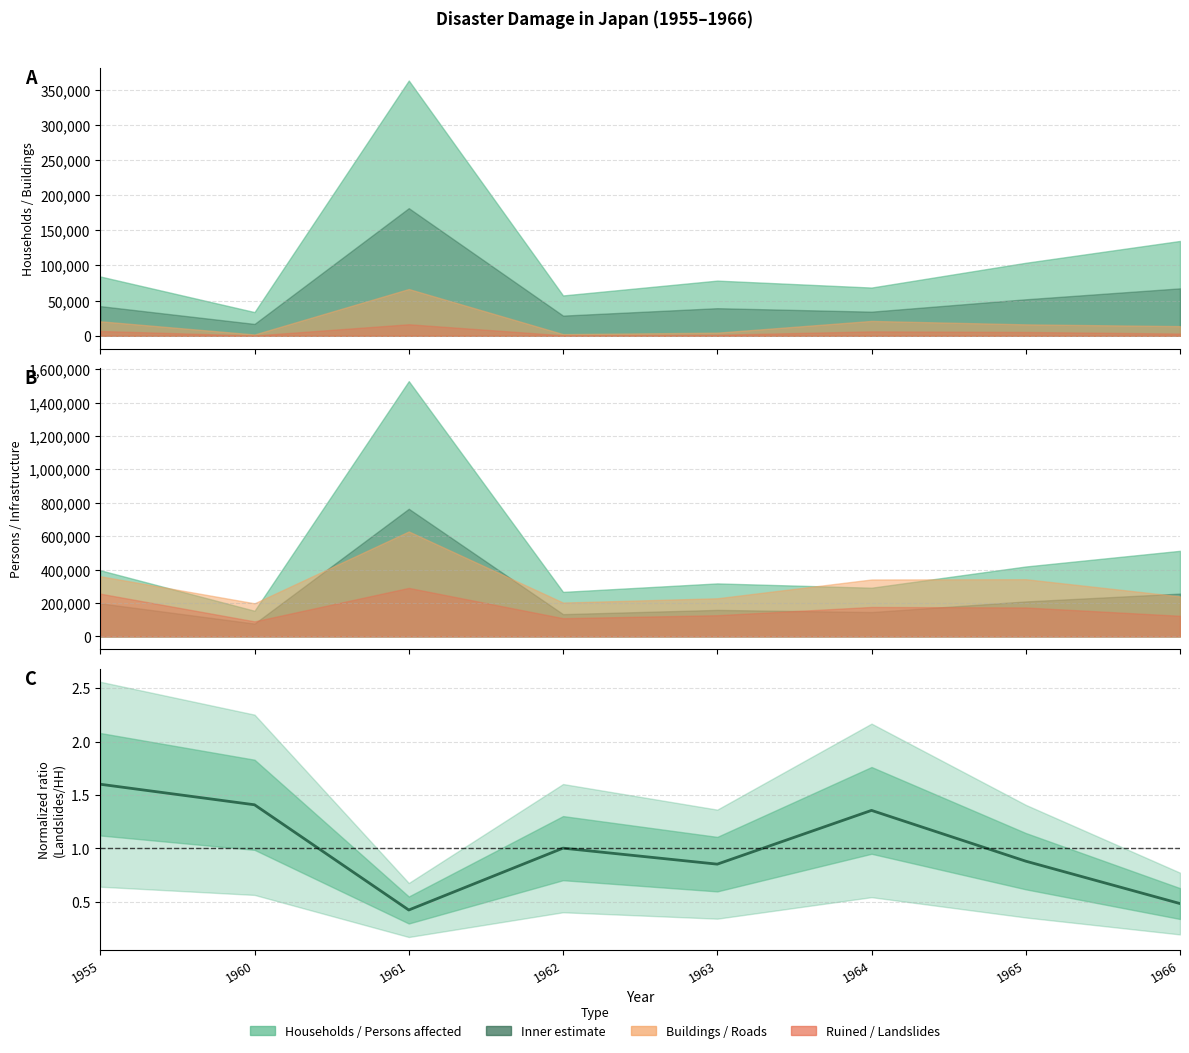

Where is the data nearest to the value 1?

1962